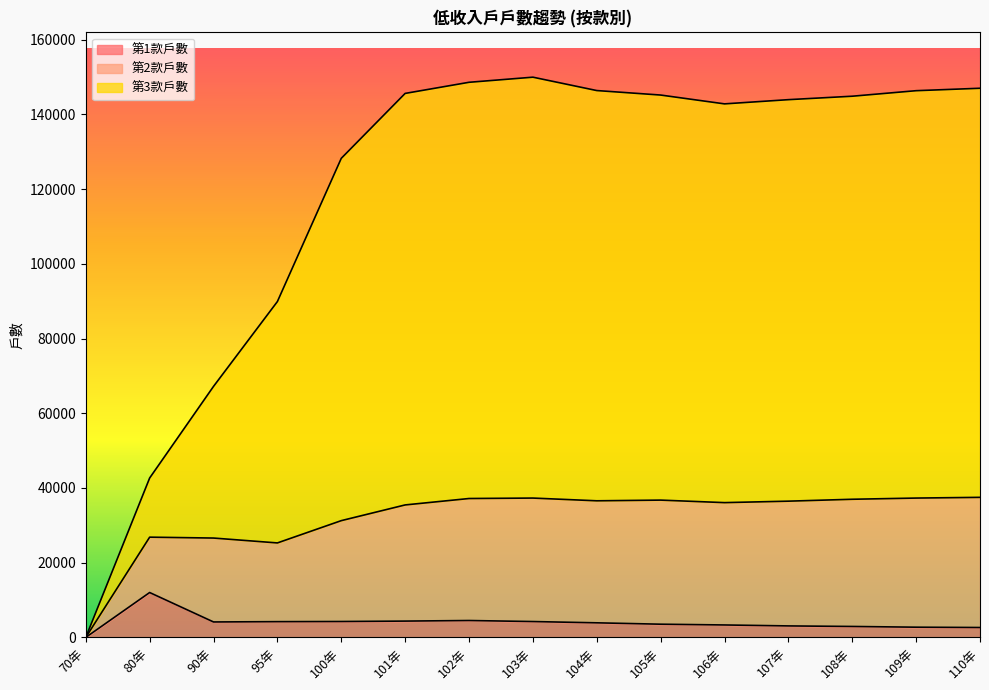

True or false: 第1款戶數 has a value of 0 at 70年.

True